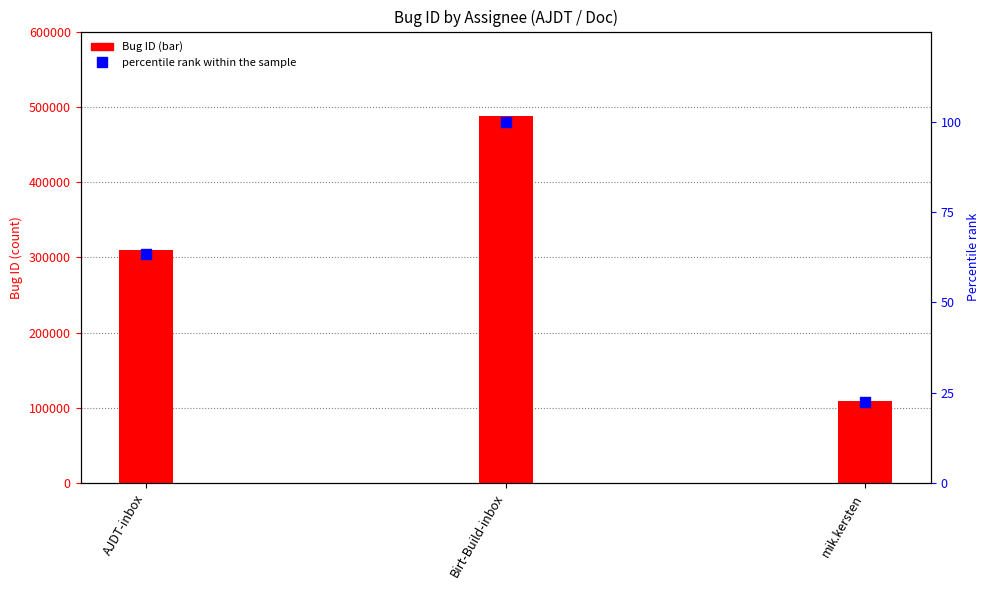

What is the ratio of the value at AJDT-inbox to the value at mik.kersten?

2.8